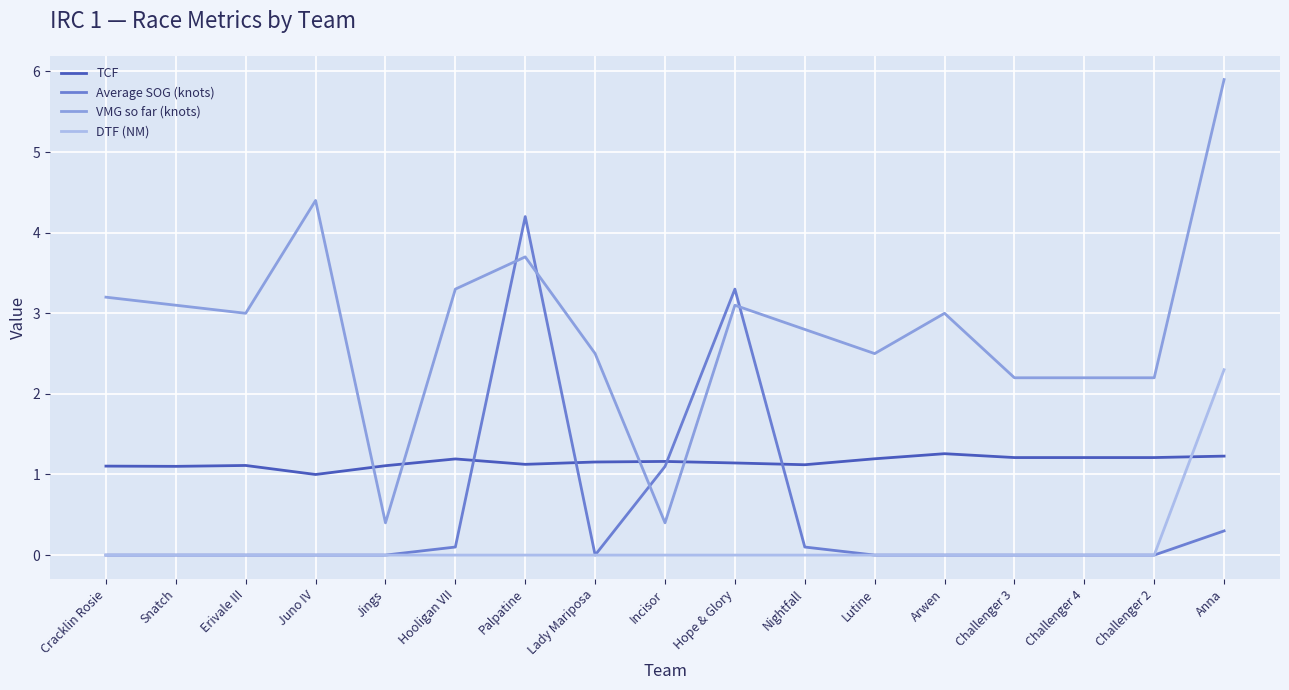

What is the difference between the second highest and second lowest values in the VMG so far (knots) series?

4.0